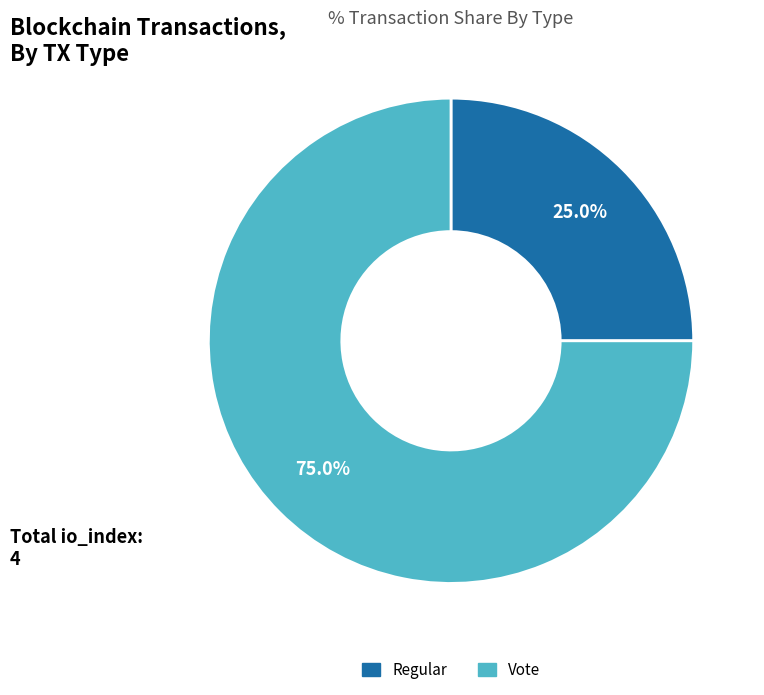

The Vote slice represents 86% of the pie. True or false?

False